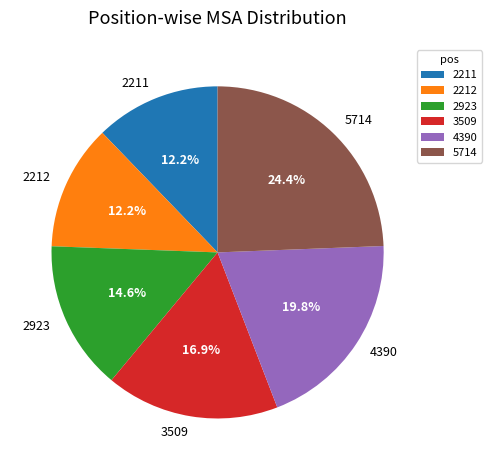

To the nearest percent, what is the difference between the 5714 and 2211 slice percentages?

12%